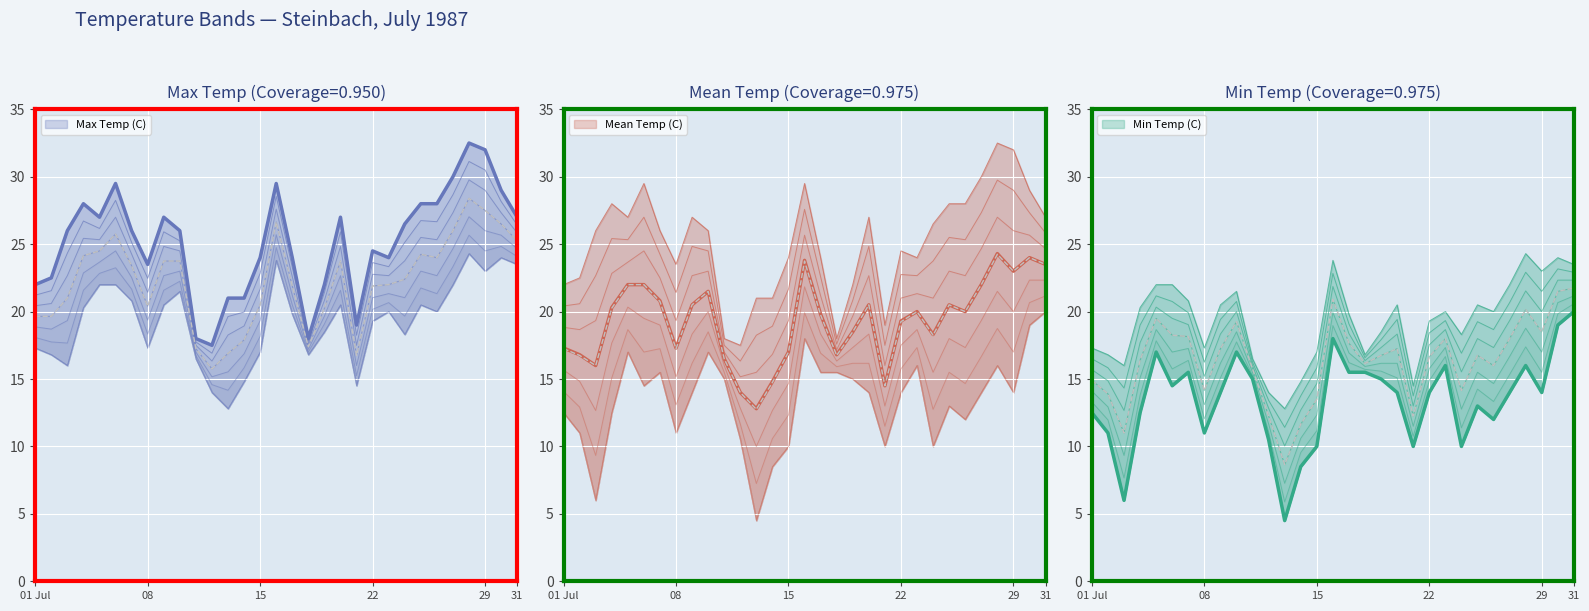

Which series has the widest spread of values?

Min Temp (C)